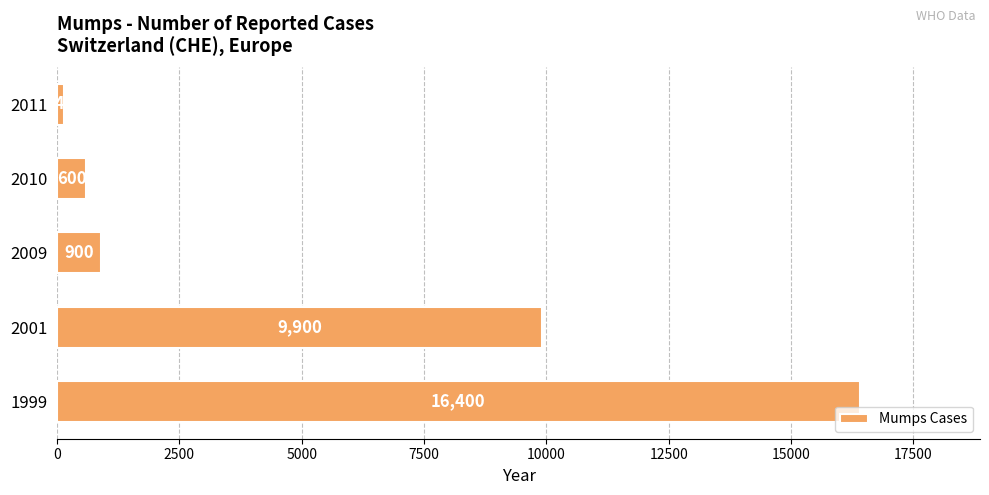

Which category has the lowest value across all series?

2011